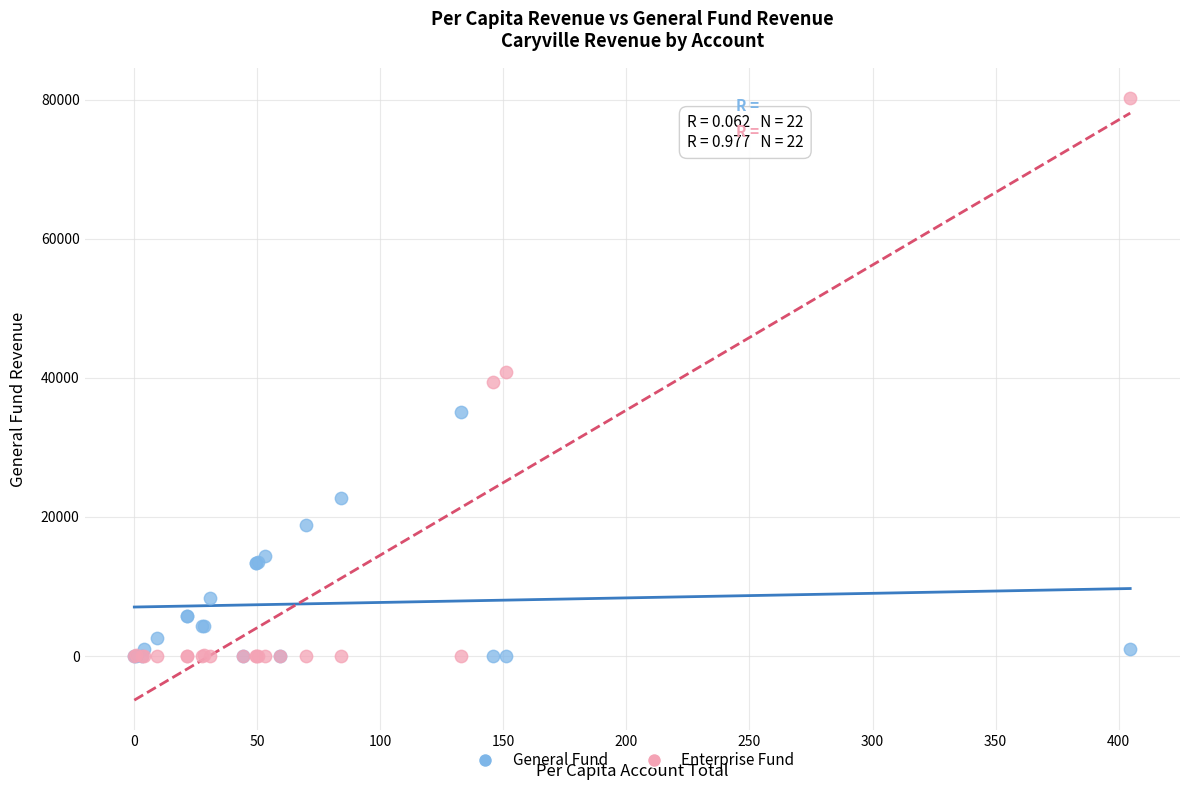

Which series has the largest Y range (max minus min)?

Enterprise Fund